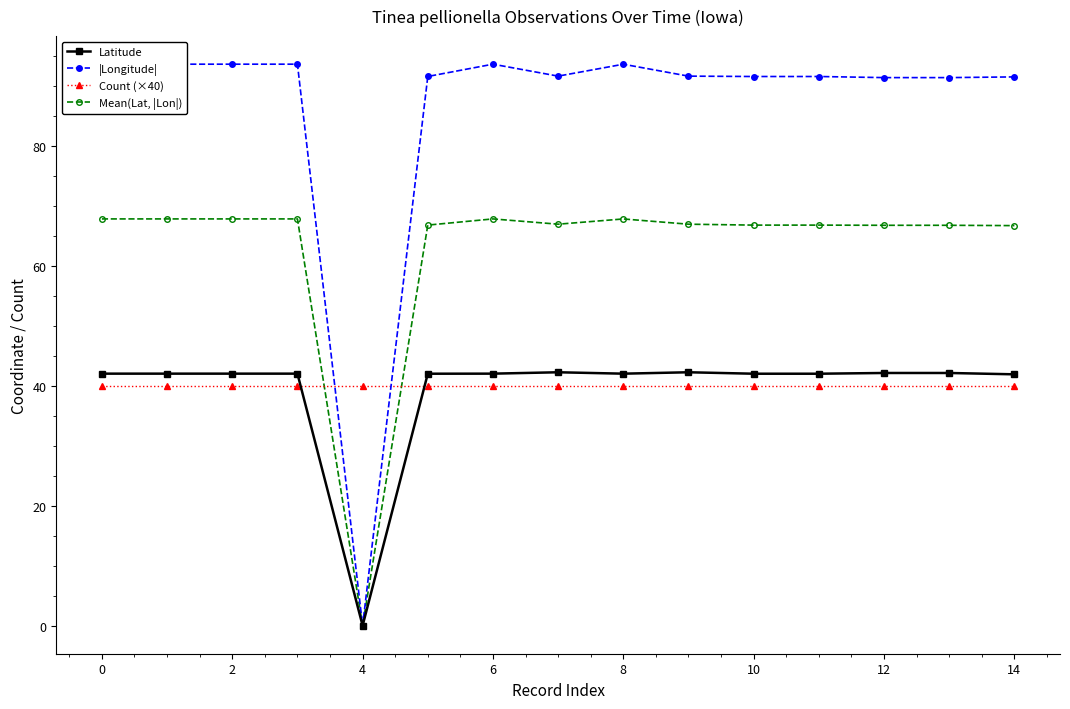

Rank the series at 14 from lowest to highest value.

Count (×40), Latitude, Mean(Lat, |Lon|), |Longitude|